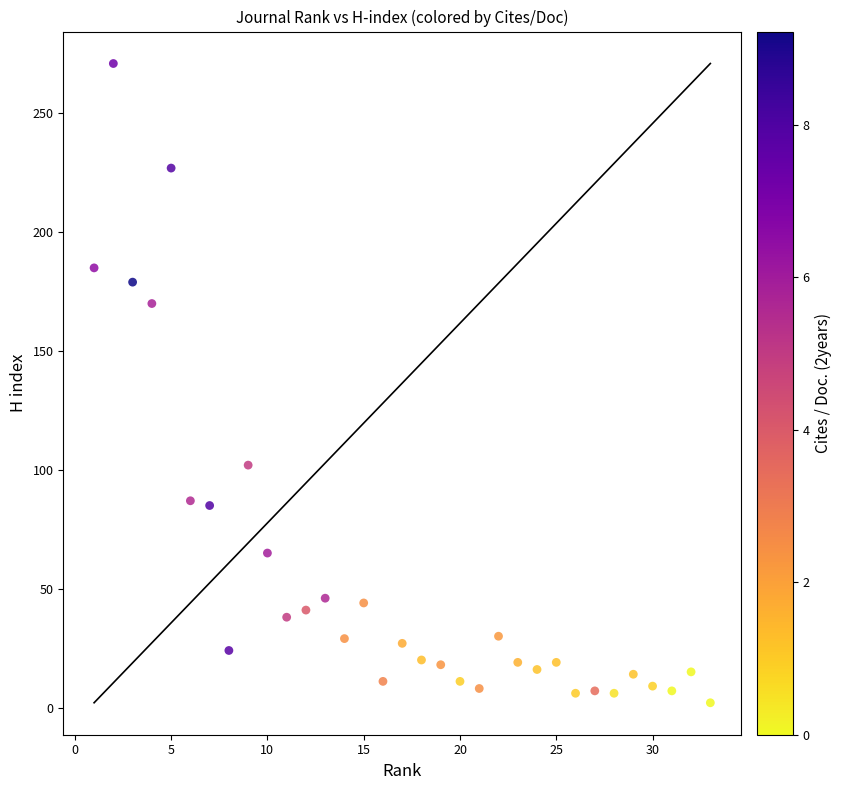

What is the range of Y values (max minus min)?

269